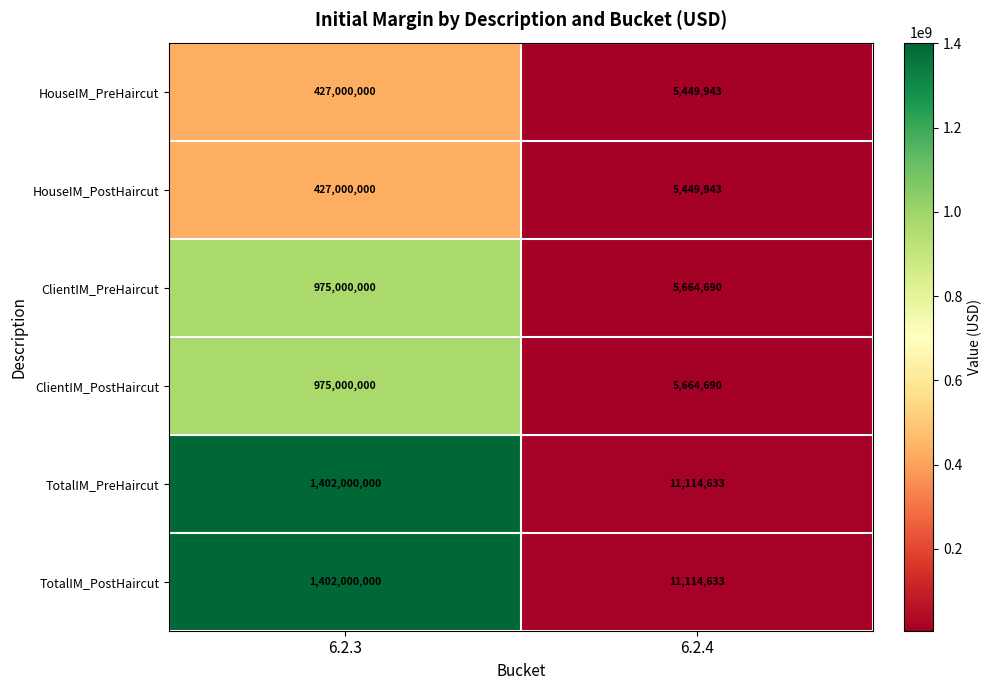

What is the total value across all series at 6.2.4?

44458532